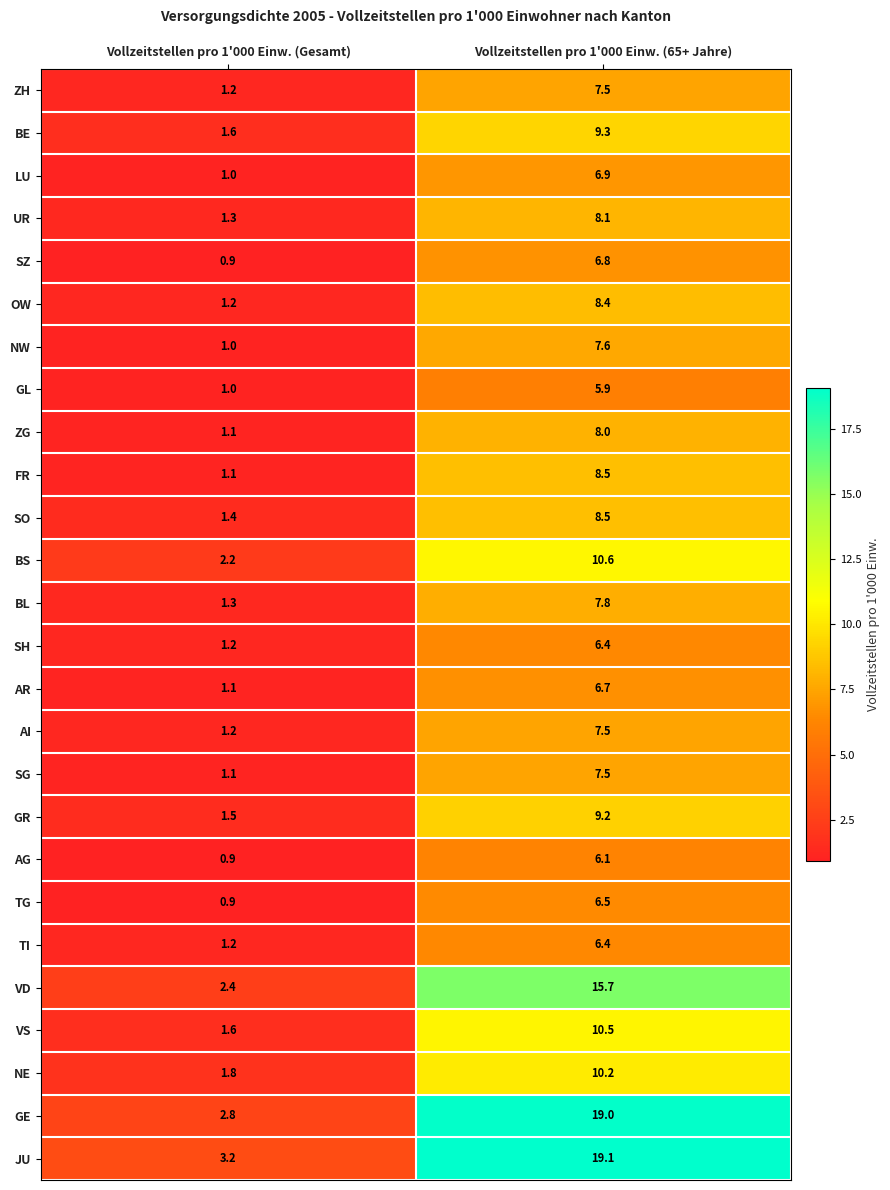

At which label does ZH first exceed 7?

Vollzeitstellen pro 1'000 Einw. (65+ Jahre)